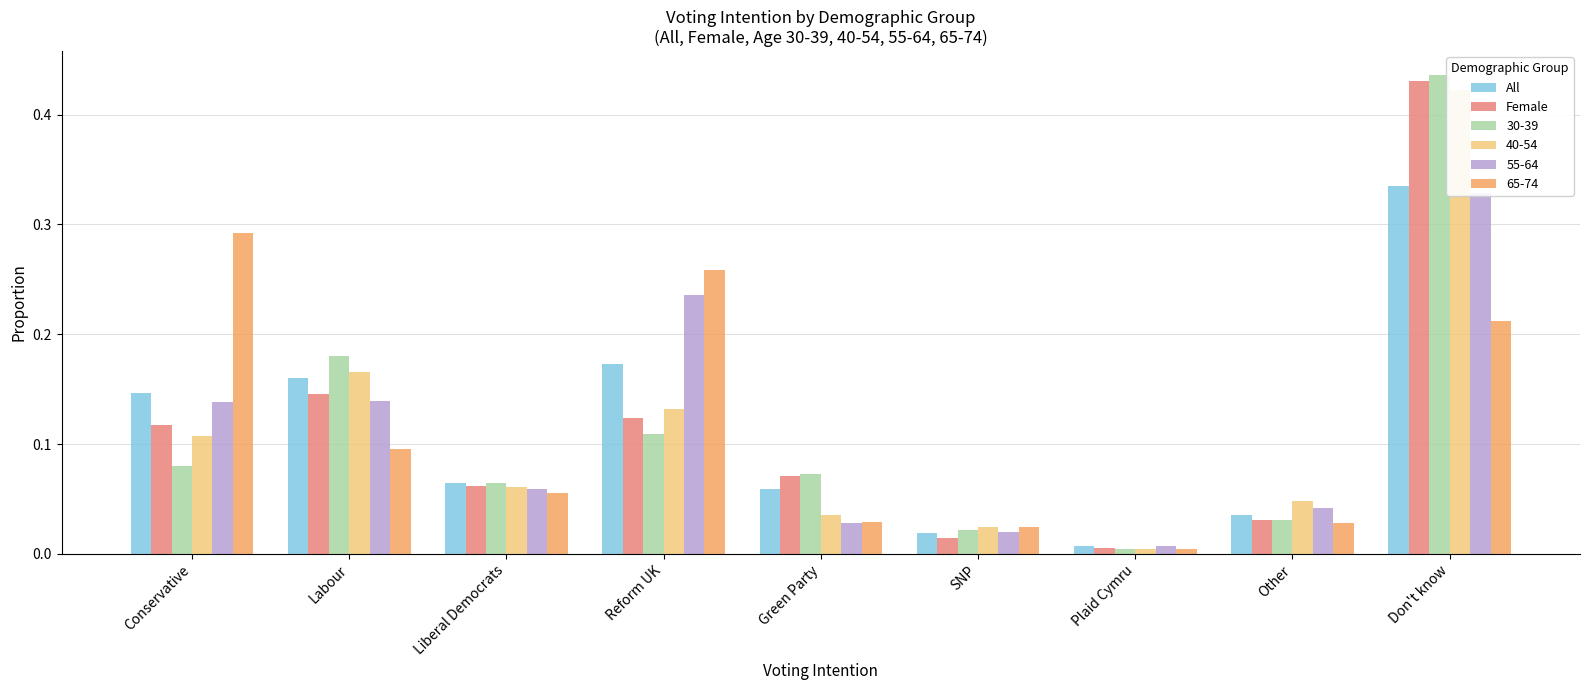

What is the total value across all series at Green Party?

0.1